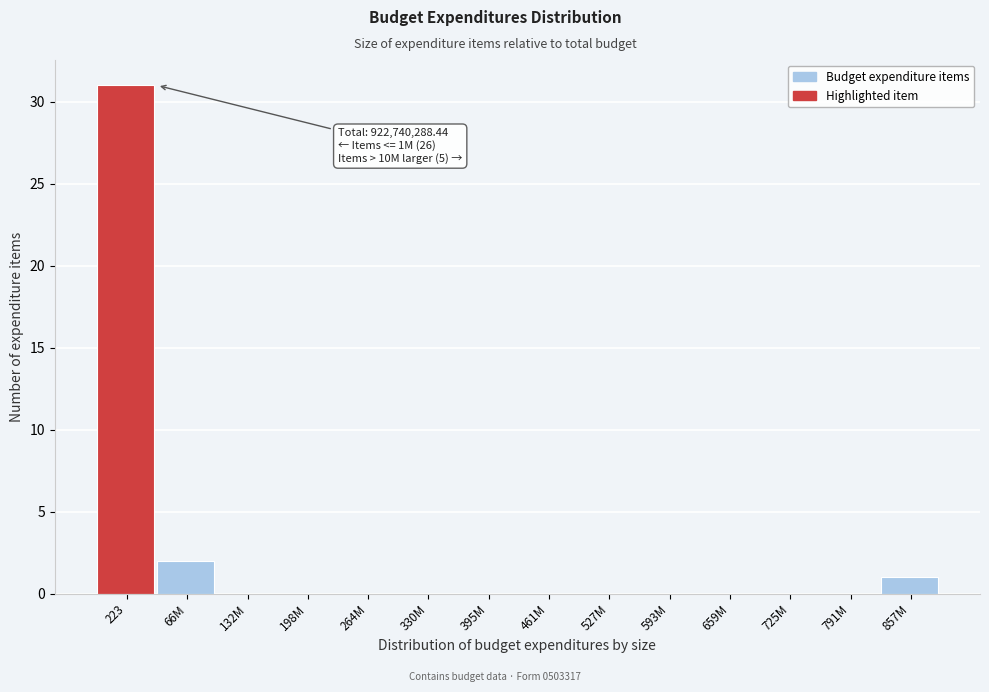

Reading right to left, list all the values displayed in this chart.

857M=1	791M=0	725M=0	659M=0	593M=0	527M=0	461M=0	395M=0	330M=0	264M=0	198M=0	132M=0	66M=2	223=31